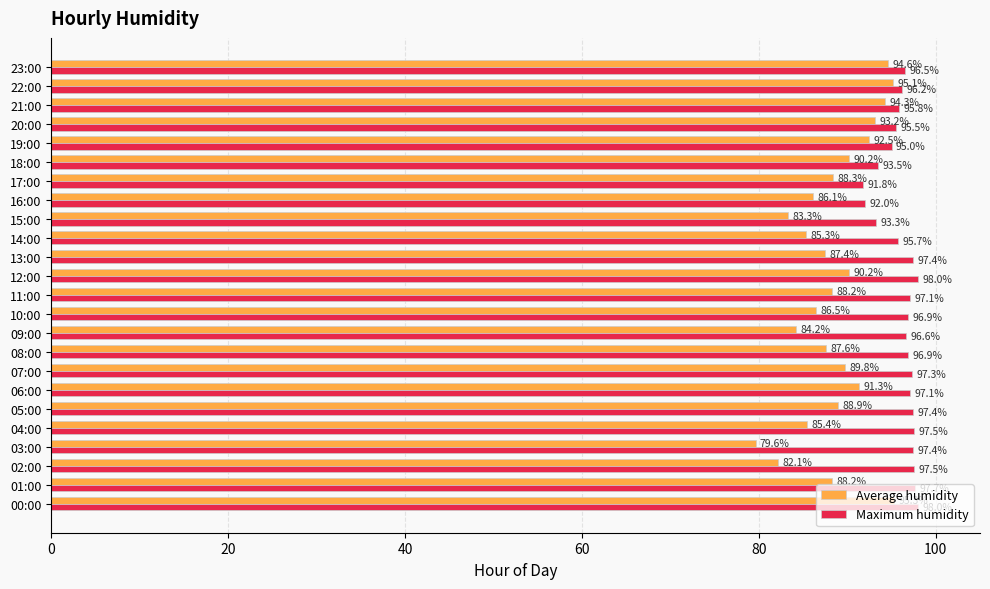

Where is Maximum humidity nearest to the value 94?

18:00